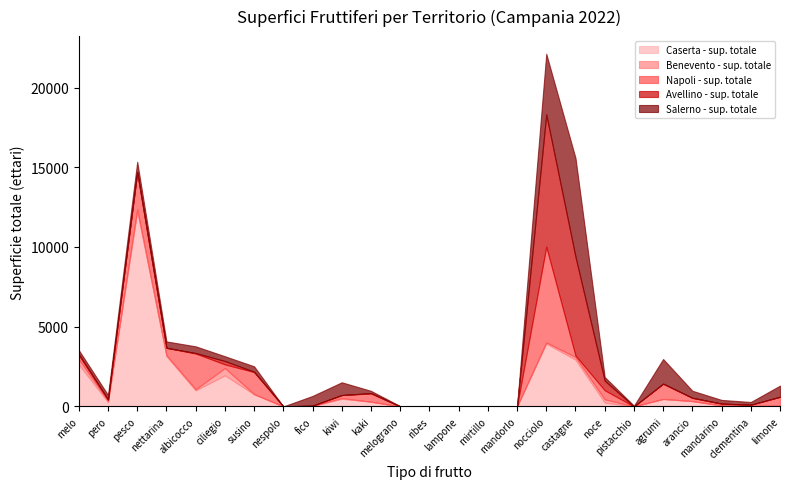

How many interior local peaks does the Avellino - sup. totale series have?

5